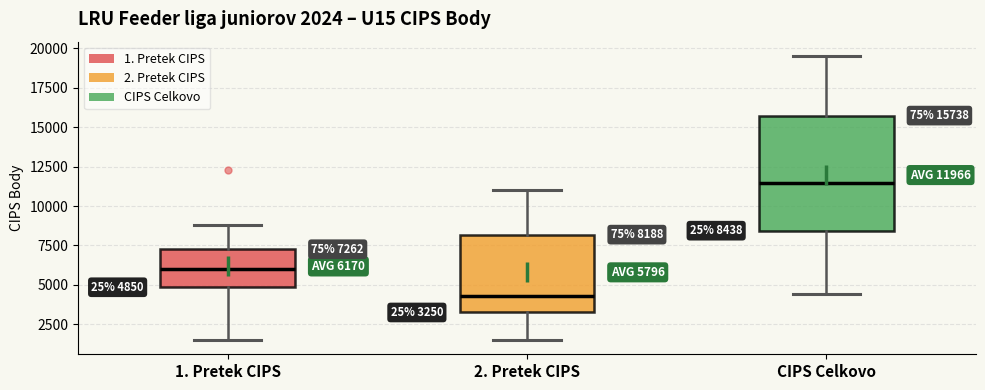

Which box's median line is the highest?

CIPS Celkovo